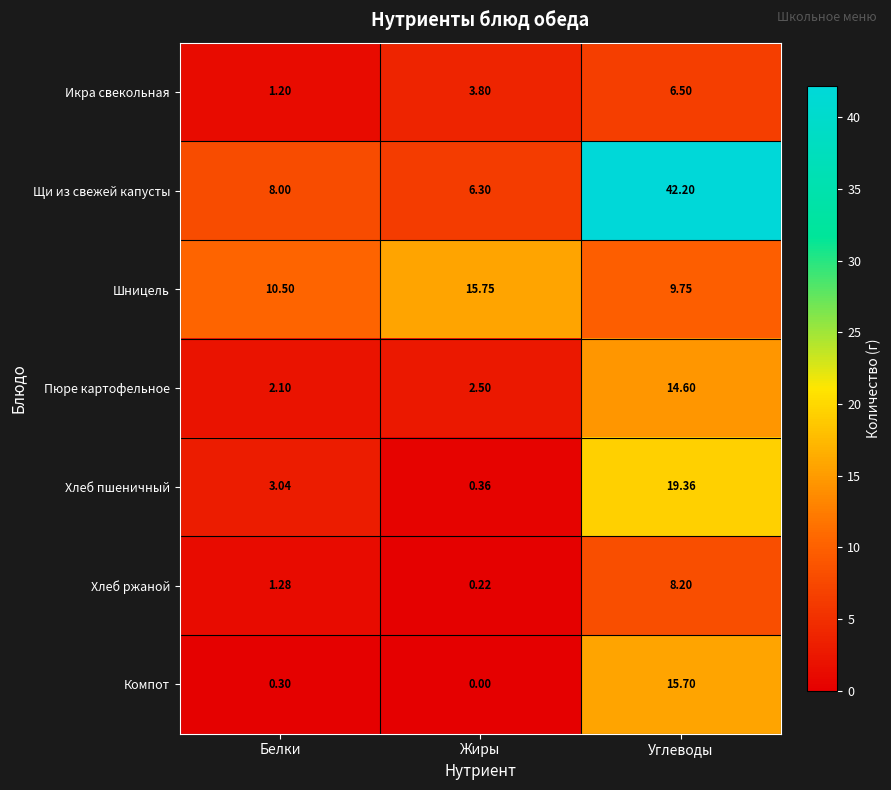

Which series has the widest spread of values?

Щи из свежей капусты